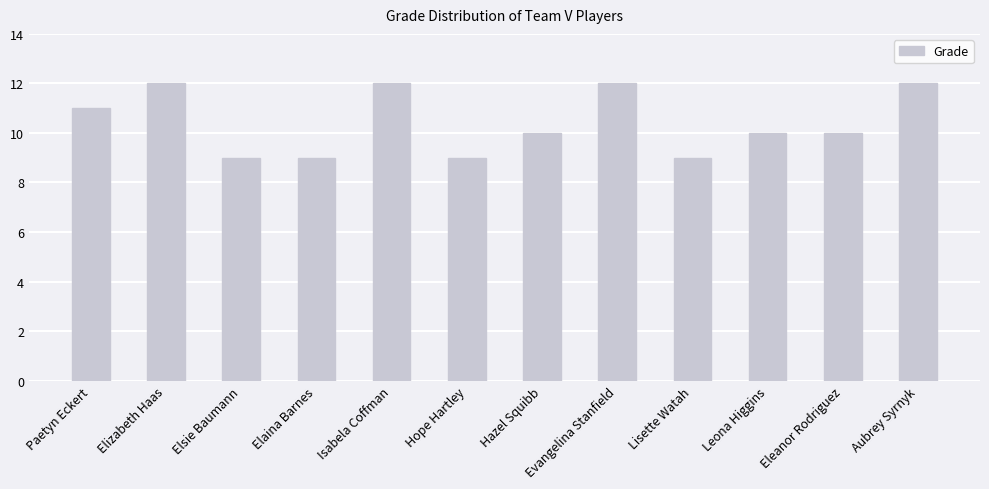

What is the minimum value shown in the chart?

9